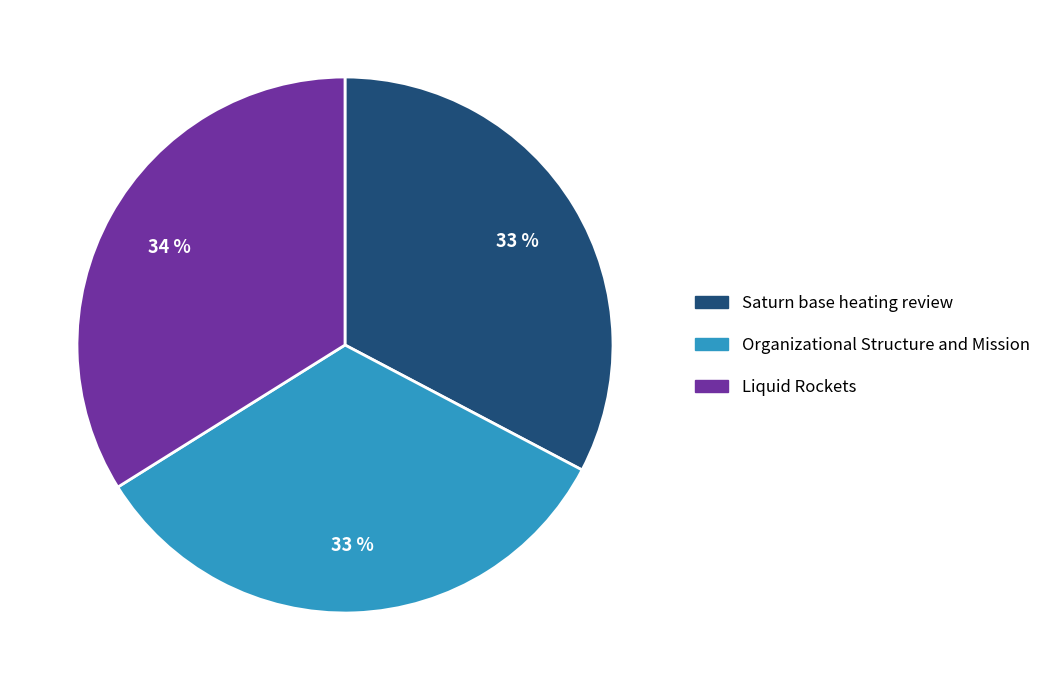

To the nearest percent, what is the average slice percentage?

33%